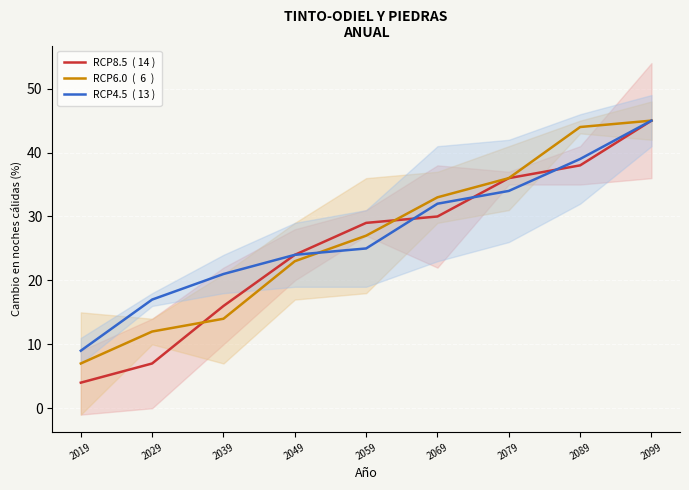

Which category has the highest value across all series?

2099